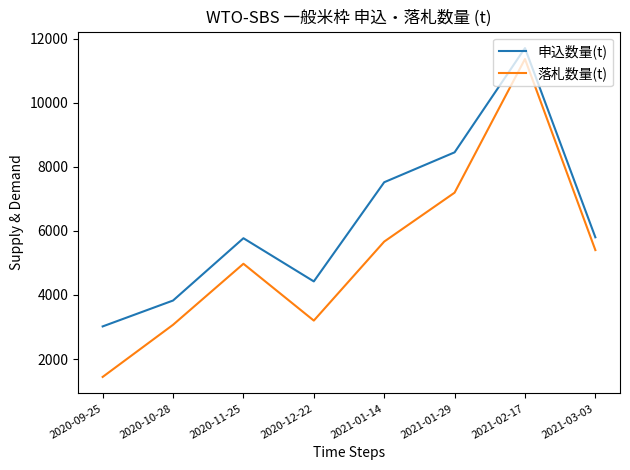

True or false: 落札数量(t) and 申込数量(t) cross at least once.

False